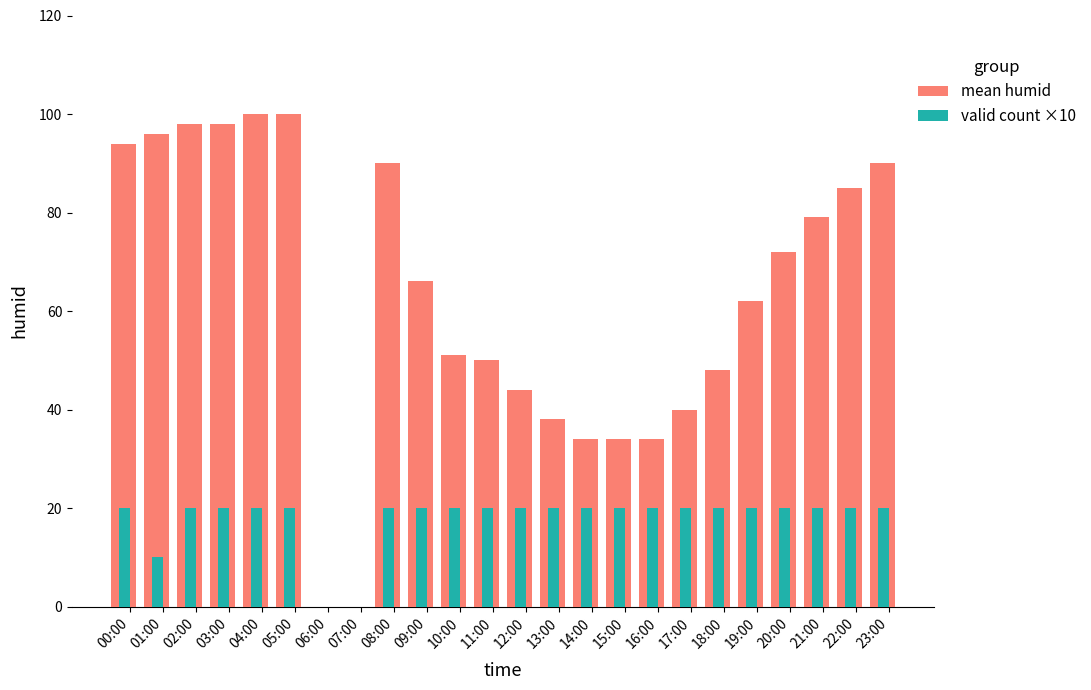

True or false: valid count ×10 has a value of 32 at 17:00.

False